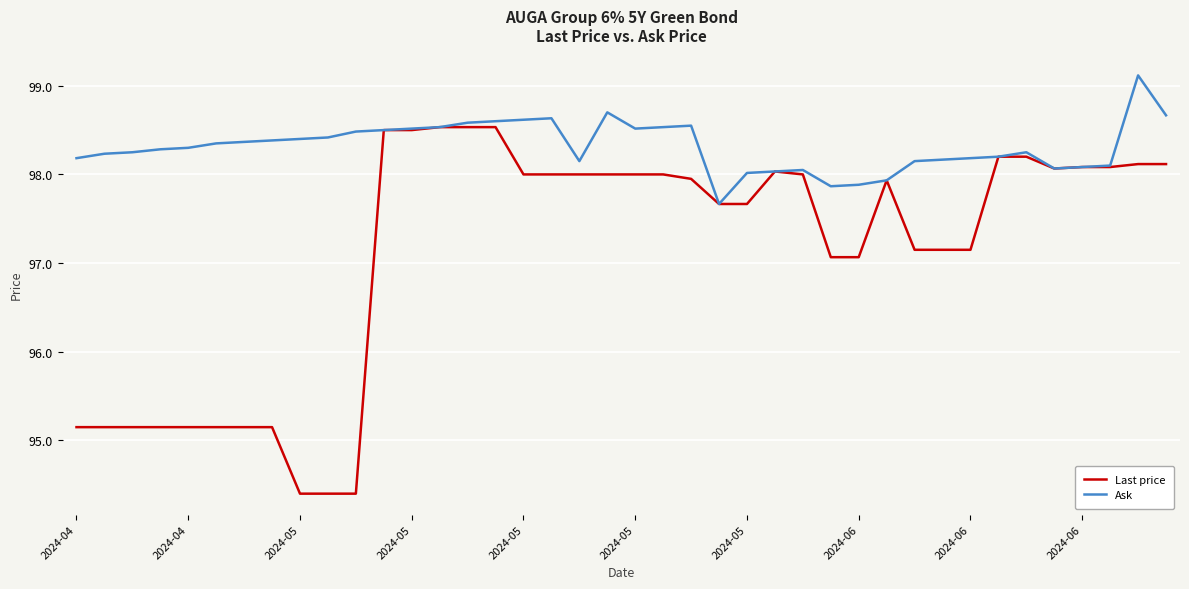

Which series has the largest total across all categories?

Ask